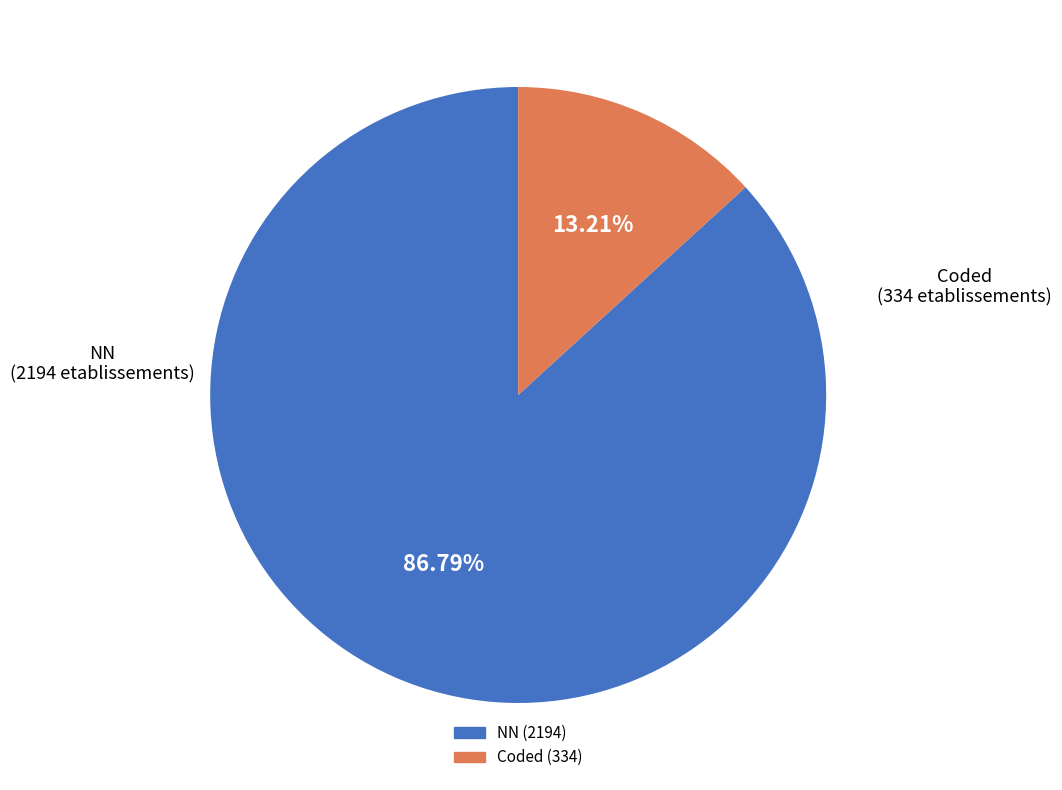

Is there any slice that represents more than half of the pie?

Yes